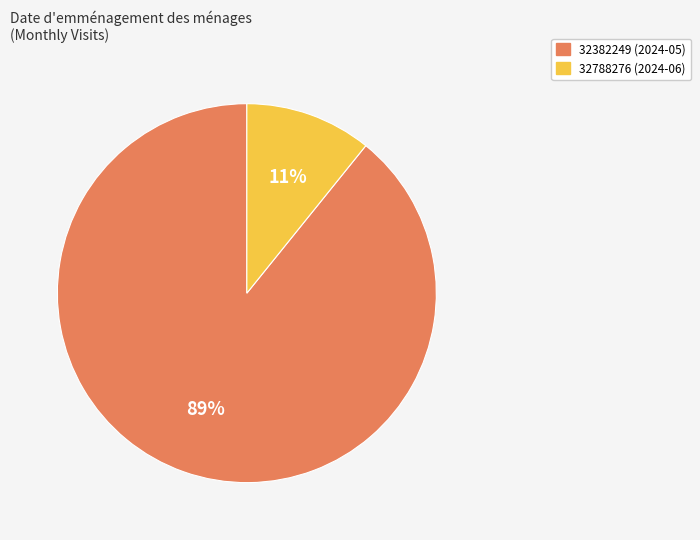

To the nearest percent, what is the average slice percentage?

50%